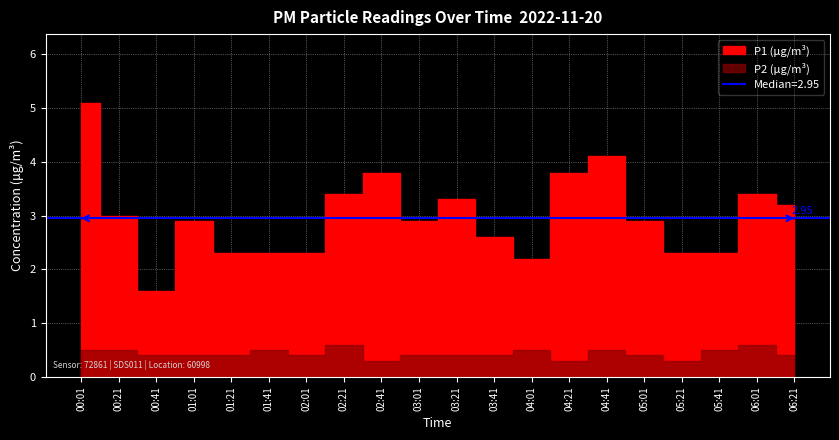

How many distinct data groups are displayed?

2